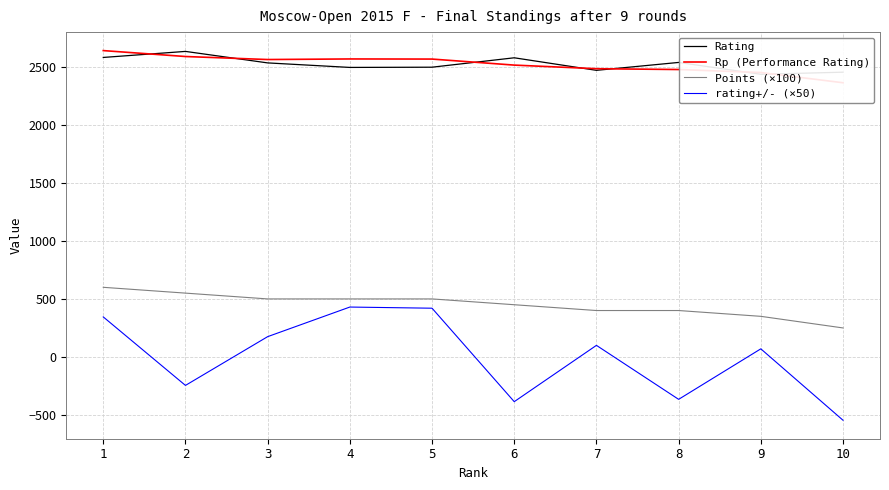

What is the sum of the rating+/- (×50) values at 3 and 9?

245.0